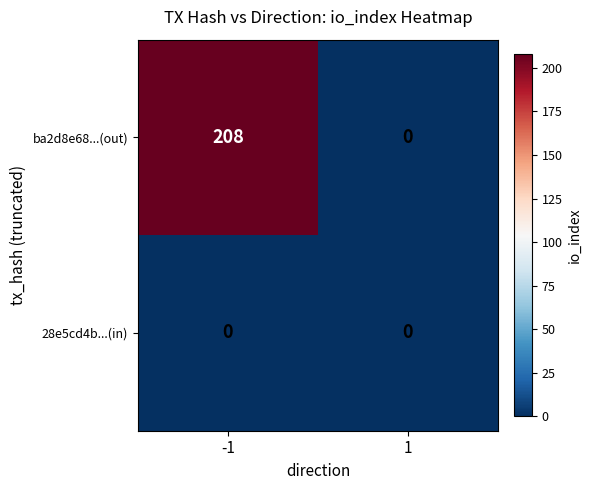

The ba2d8e68...(out) series shows -78 at 1. True or false?

False